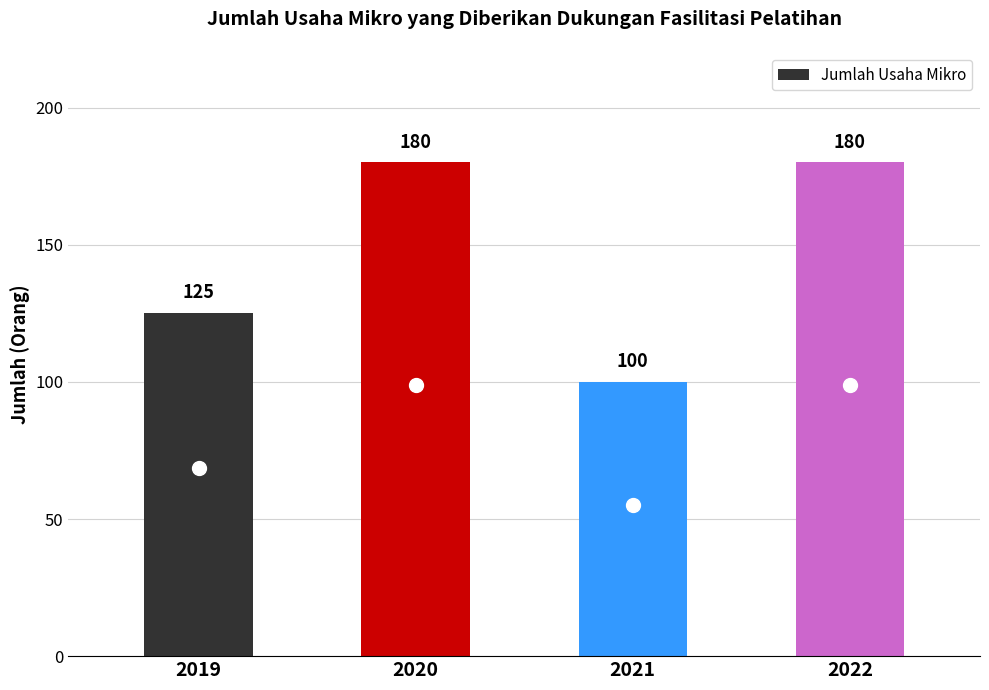

What is the value of the 4th bar from the left?

180